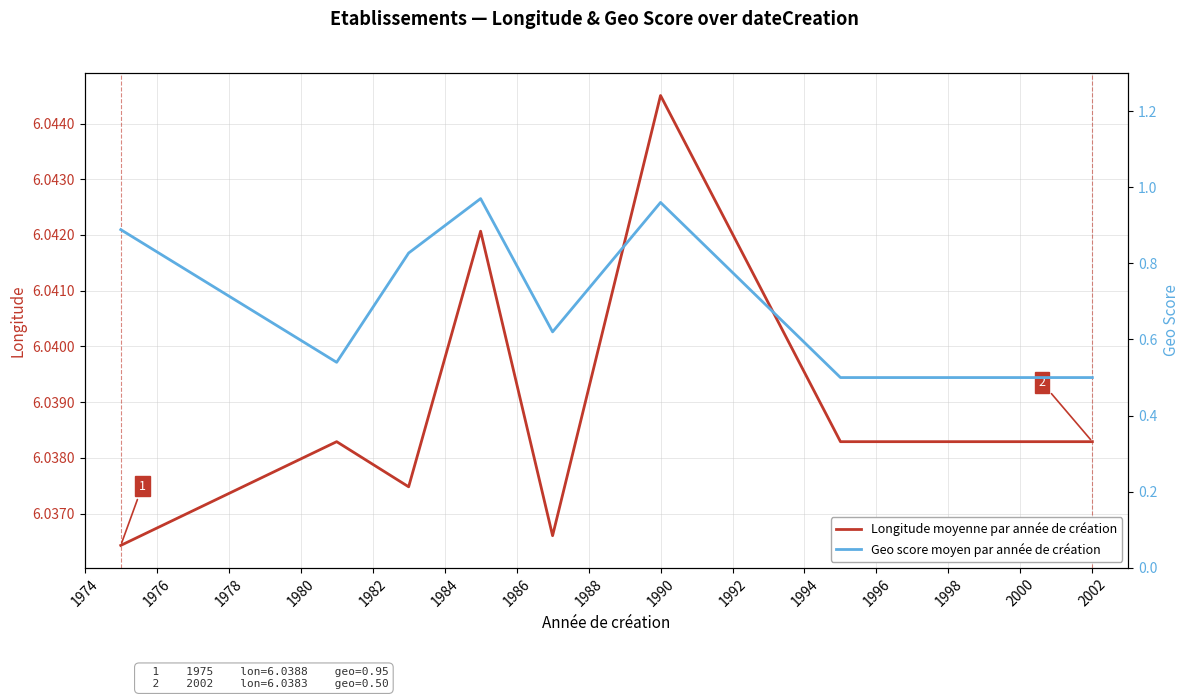

How many distinct data groups are displayed?

2